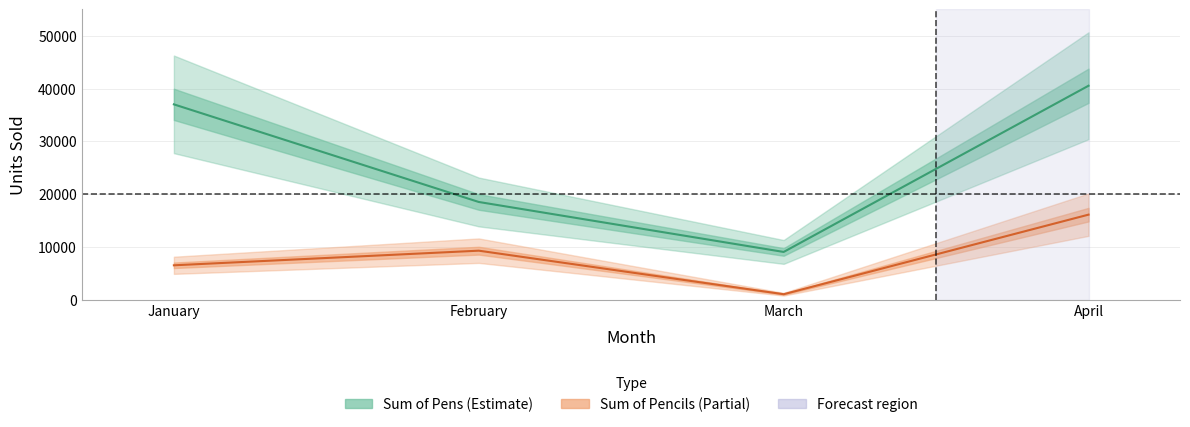

At which label is Sum of Pencils closest to 8560?

February